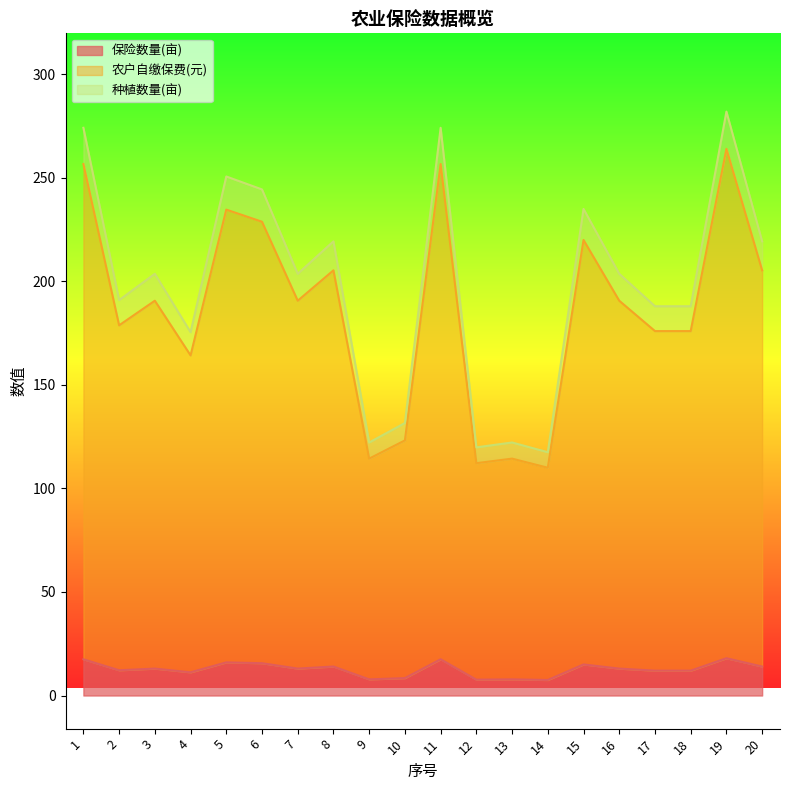

Reading left to right, extract all data points from this chart.

保险数量(亩): 17.5	12.2	13.0	11.2	16.0	15.6	13.0	14.0	7.8	8.4	17.5	7.7	7.8	7.5	15.0	13.0	12.0	12.0	18.0	14.0
农户自缴保费(元): 256.6	178.8	190.6	164.2	234.6	228.8	190.6	205.3	114.4	123.2	256.6	112.2	114.4	110.0	220.0	190.6	176.0	176.0	263.9	205.3
种植数量(亩): 274.1	190.9	203.6	175.4	250.6	244.4	203.6	219.3	122.2	131.6	274.1	119.8	122.2	117.5	235.0	203.6	188.0	188.0	281.9	219.3